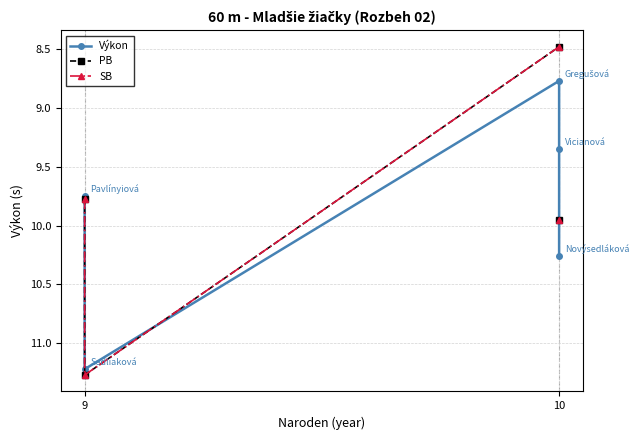

Rank the series at 9 from lowest to highest value.

Výkon, PB, SB